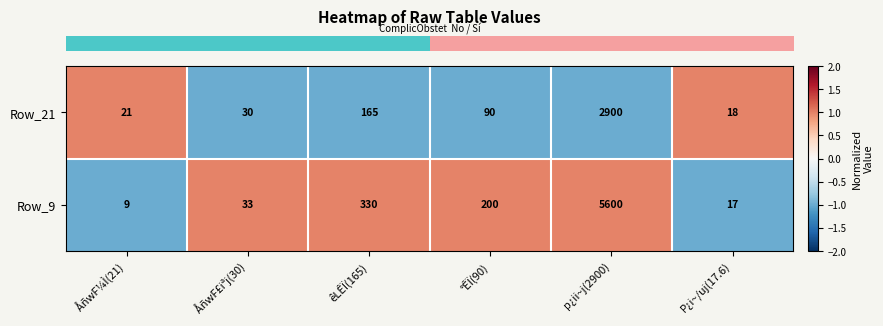

Reading left to right, extract all data points from this chart.

Row_21: 21	30	165	90	2900	18
Row_9: 9	33	330	200	5600	17